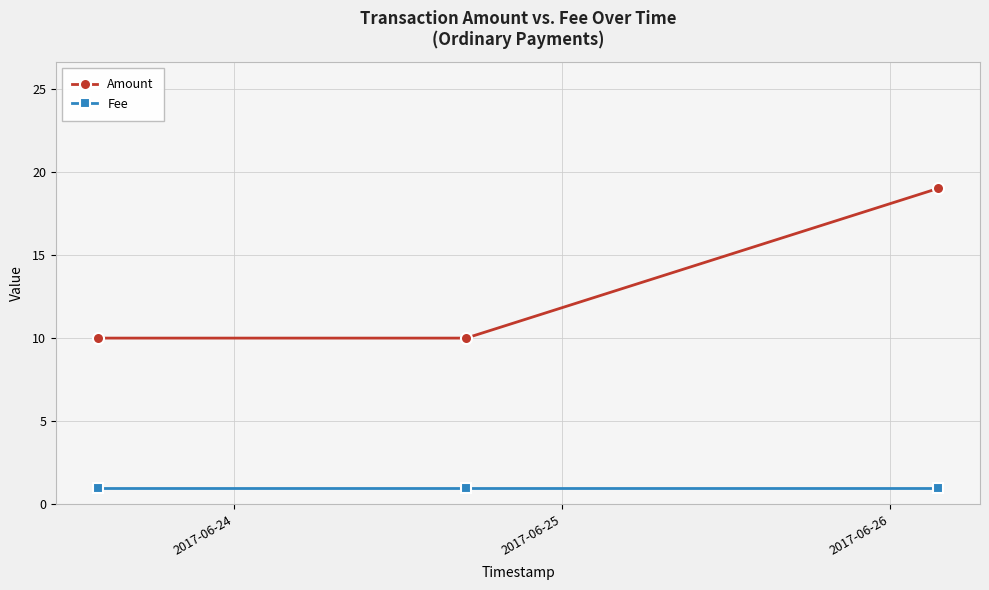

Which series has the largest total across all categories?

Amount